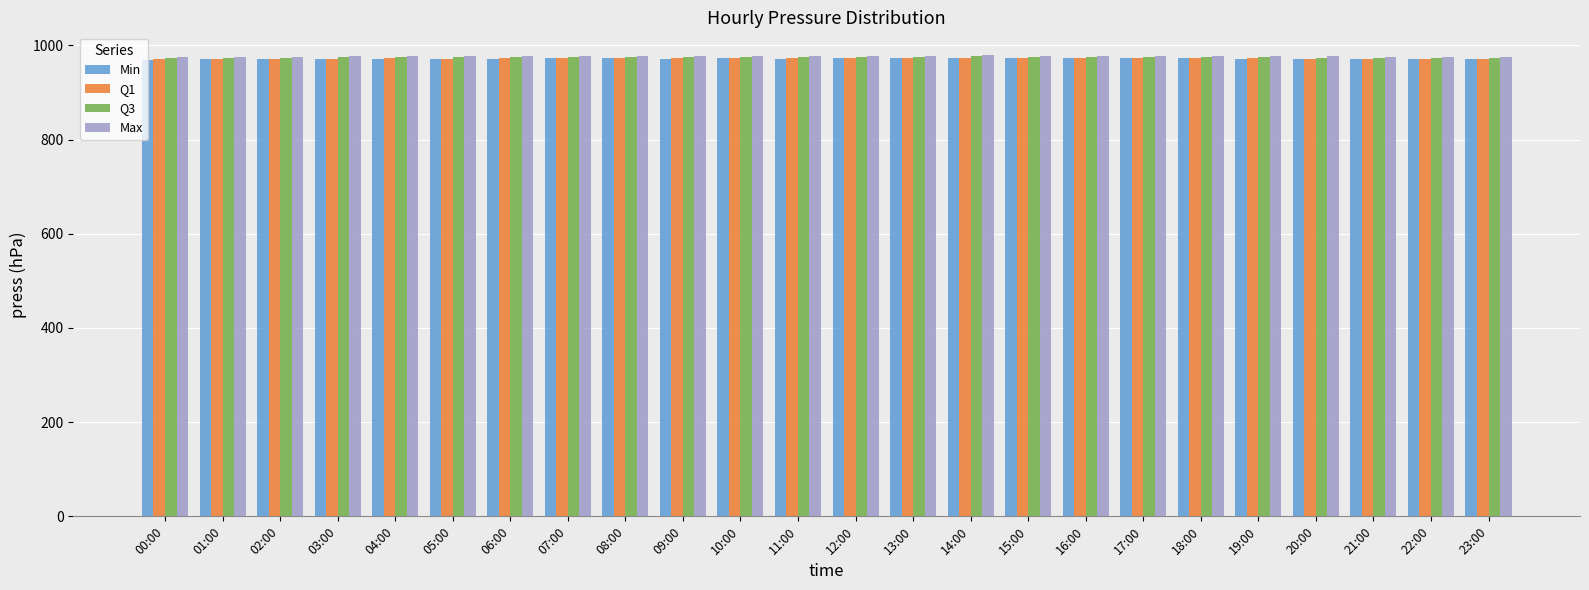

What is the greatest value displayed?

978.6